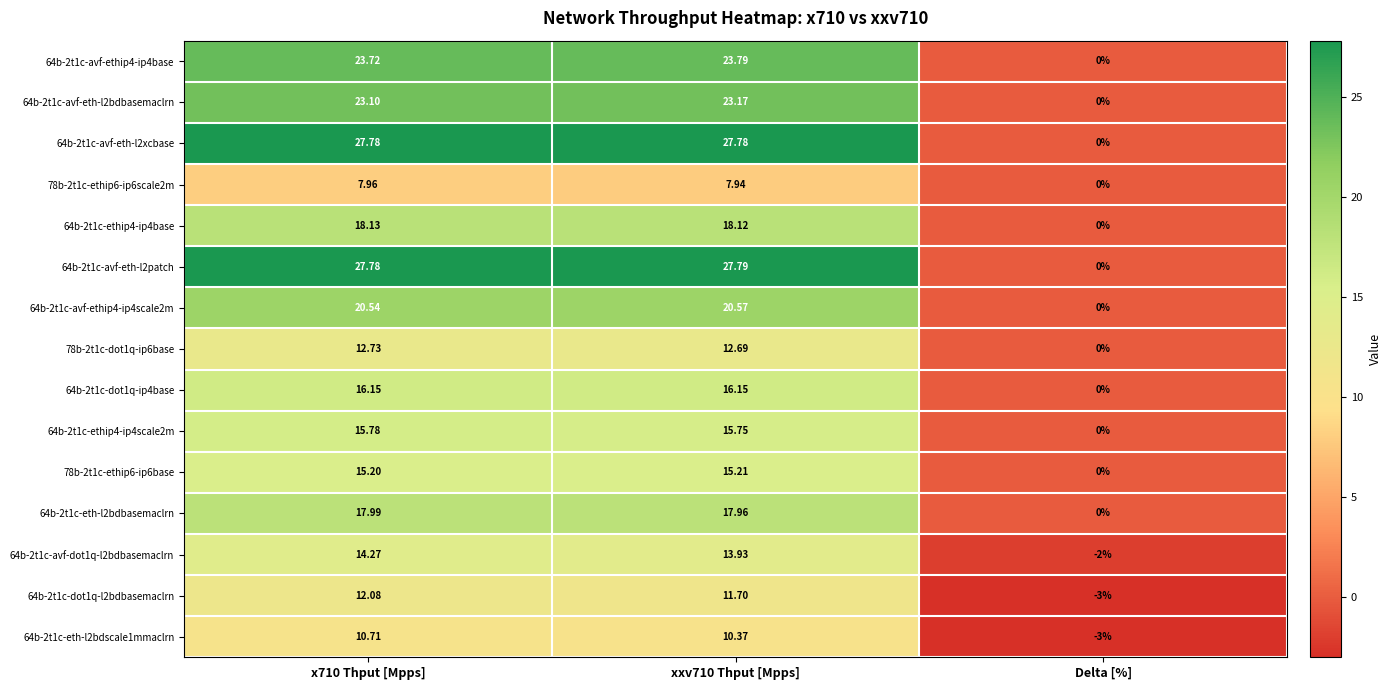

Which category has the lowest value across all series?

Delta [%]